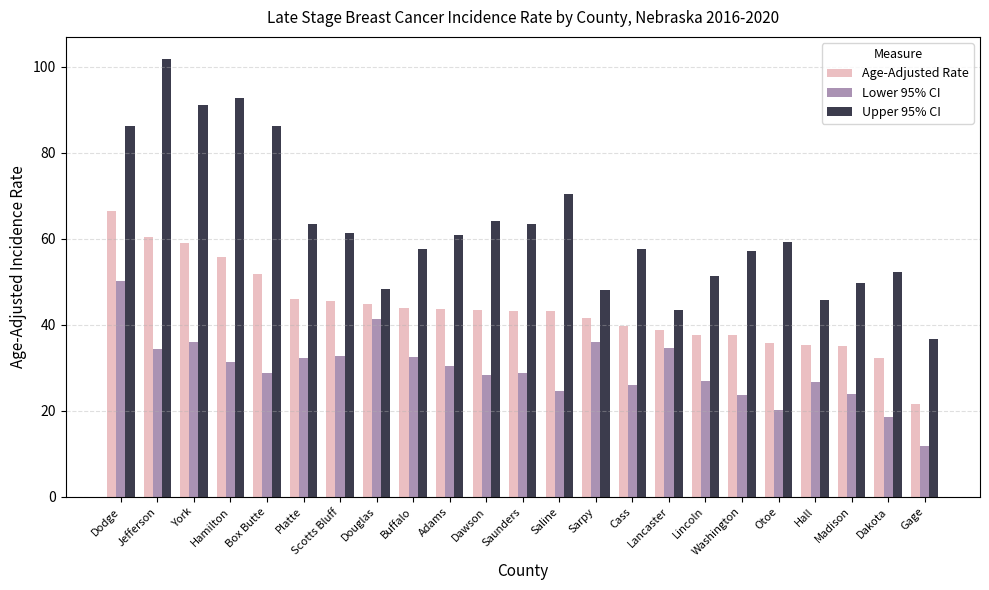

Does the chart contain stacked bars?

No